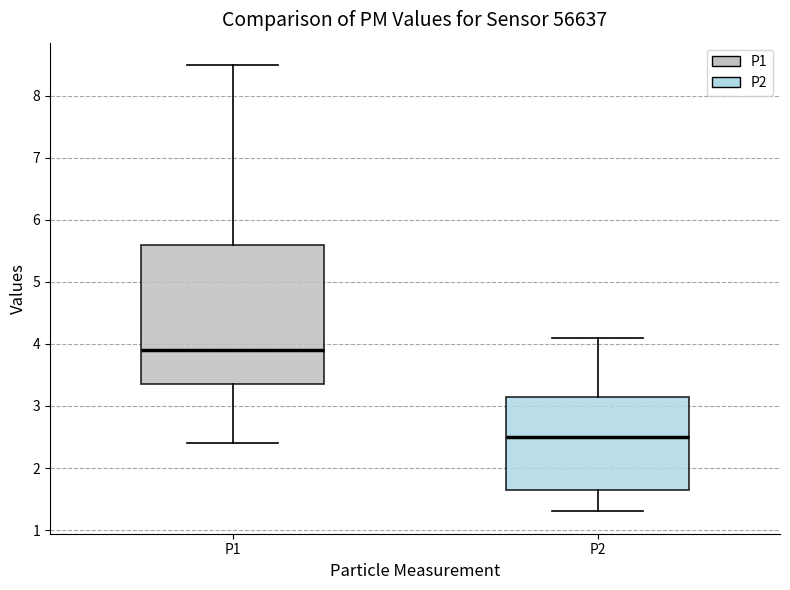

Where does the median line of the box for P2 sit on the y-axis? The values are not printed on the chart, so give them approximately, as read against the axis.

2.5